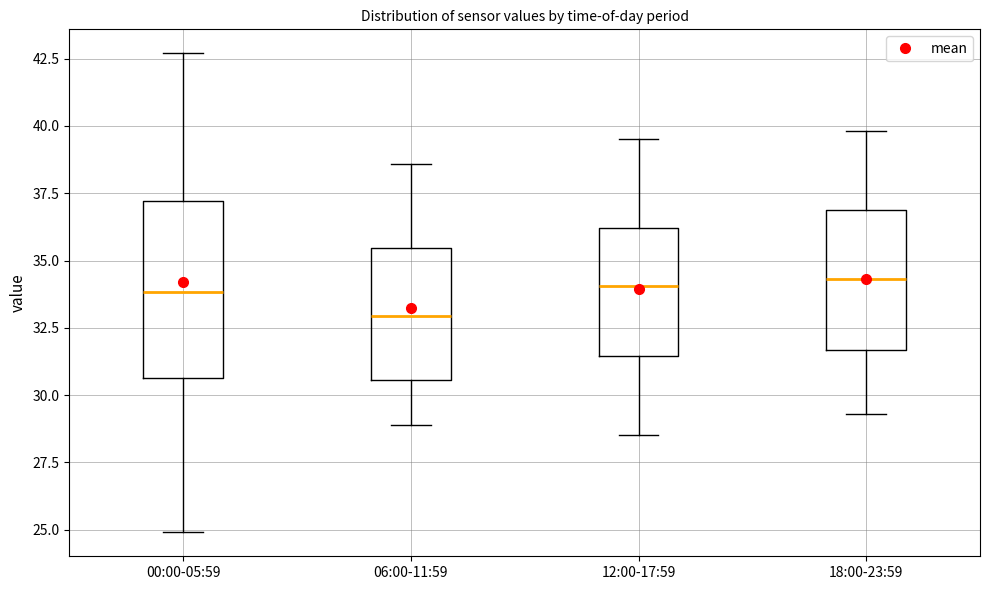

Which box is the tallest, from its lower edge to its upper edge?

00:00-05:59